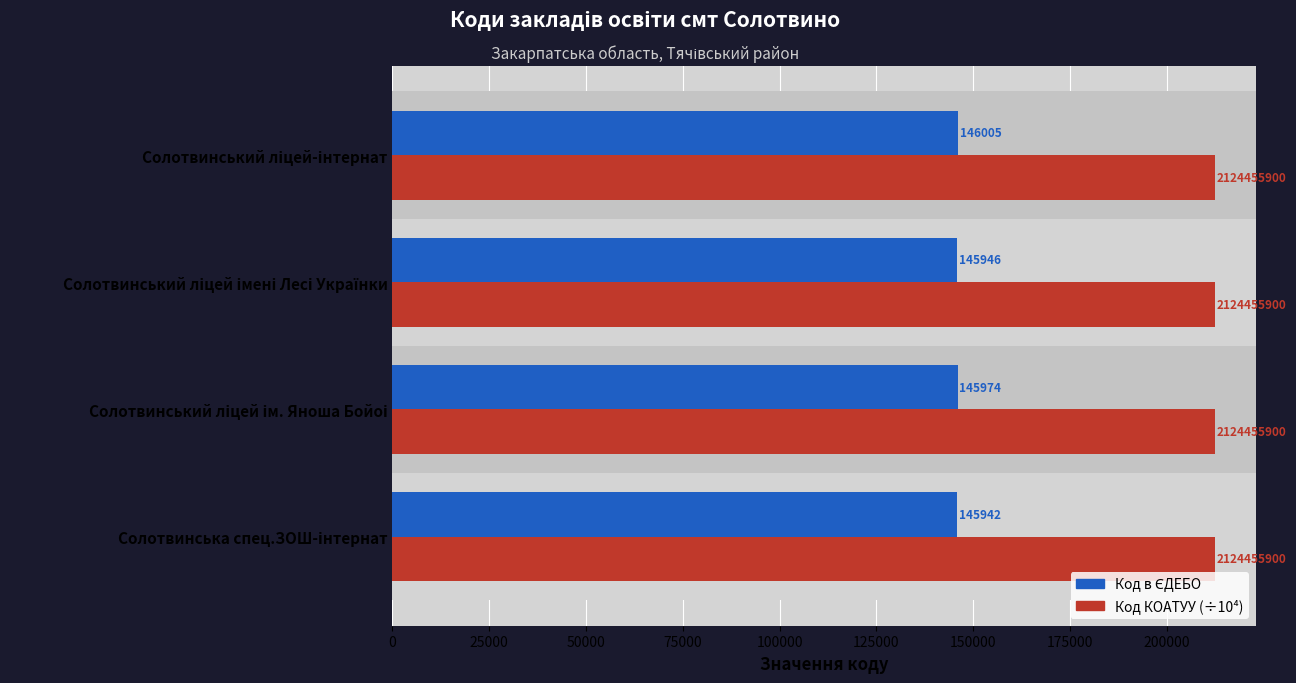

What is the lowest value of the Код КОАТУУ (÷10⁴) series?

212445.6